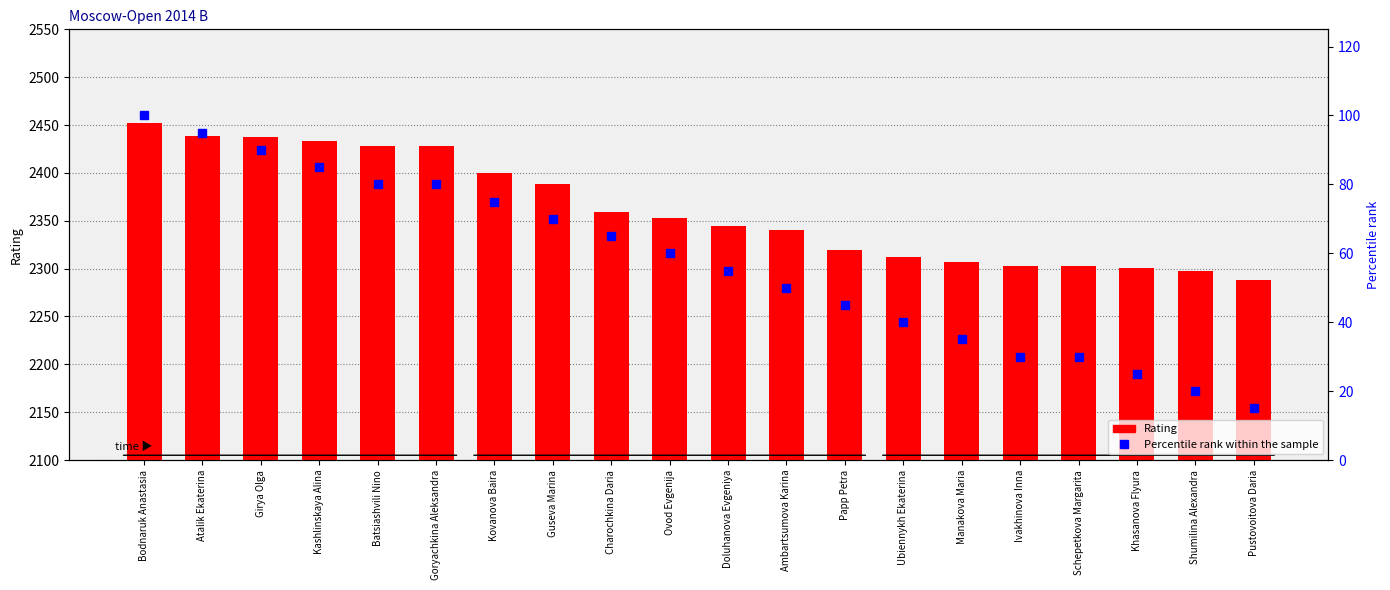

The value of Rating at Kovanova Baira is 2400. True or false?

True